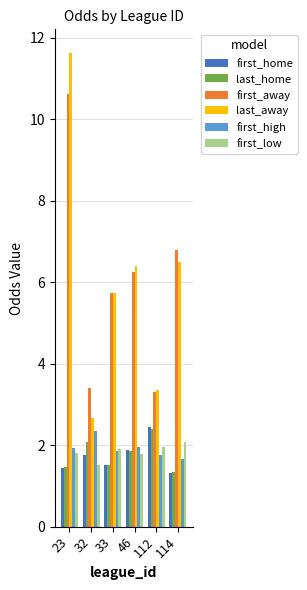

What is the lowest value of the first_home series?

1.3